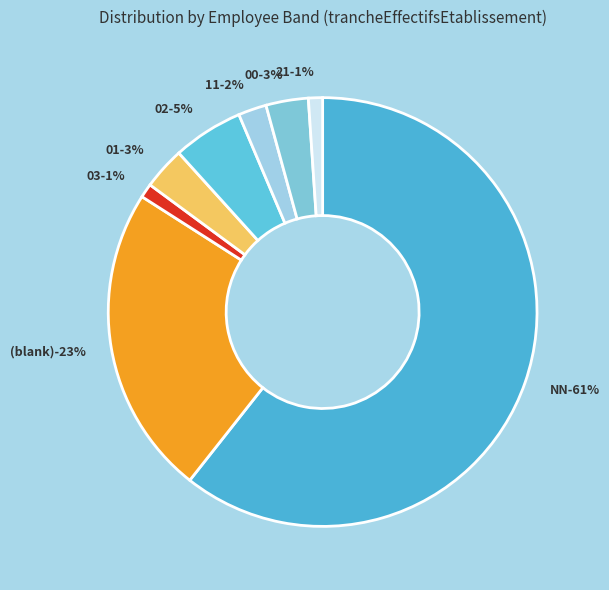

To the nearest percent, what percentage of the pie is NN?

61%